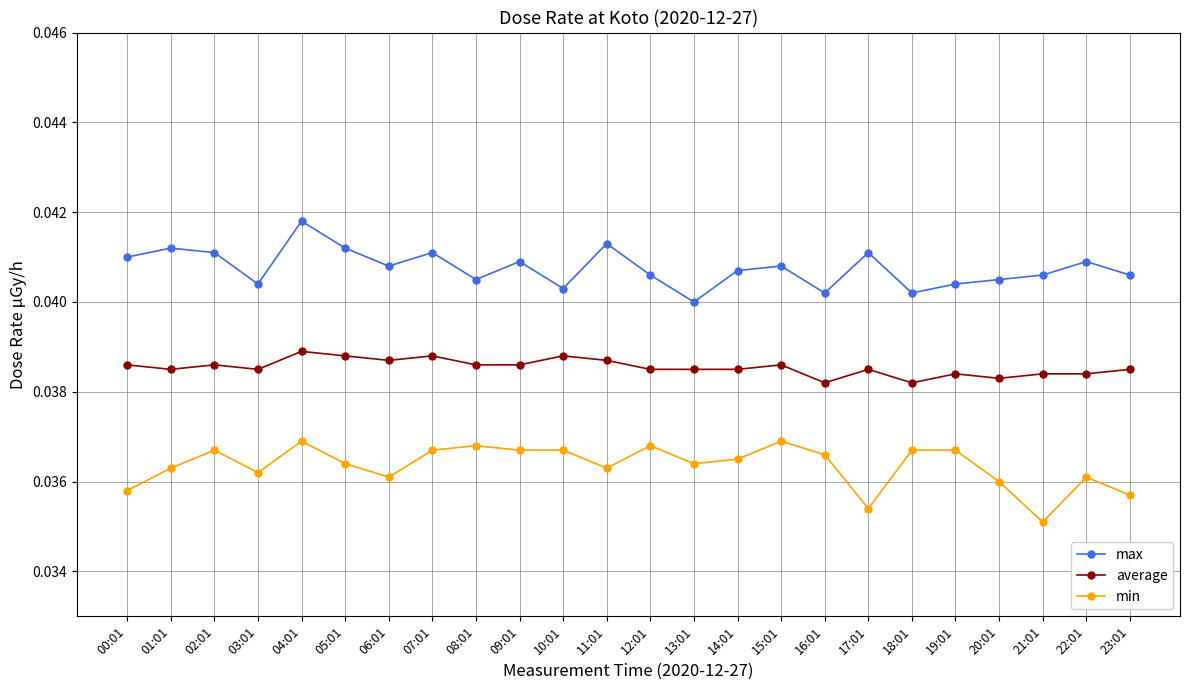

What is the label of the 18th point from the left?

17:01